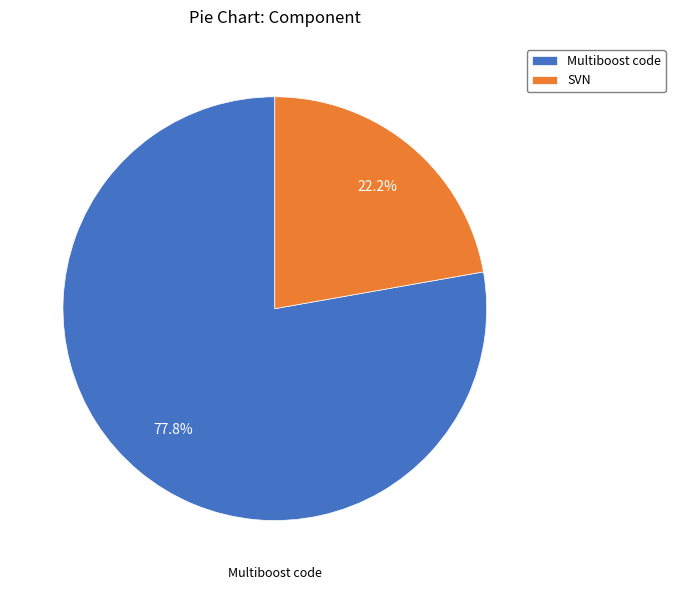

How much of the chart is everything except SVN?

77.8%